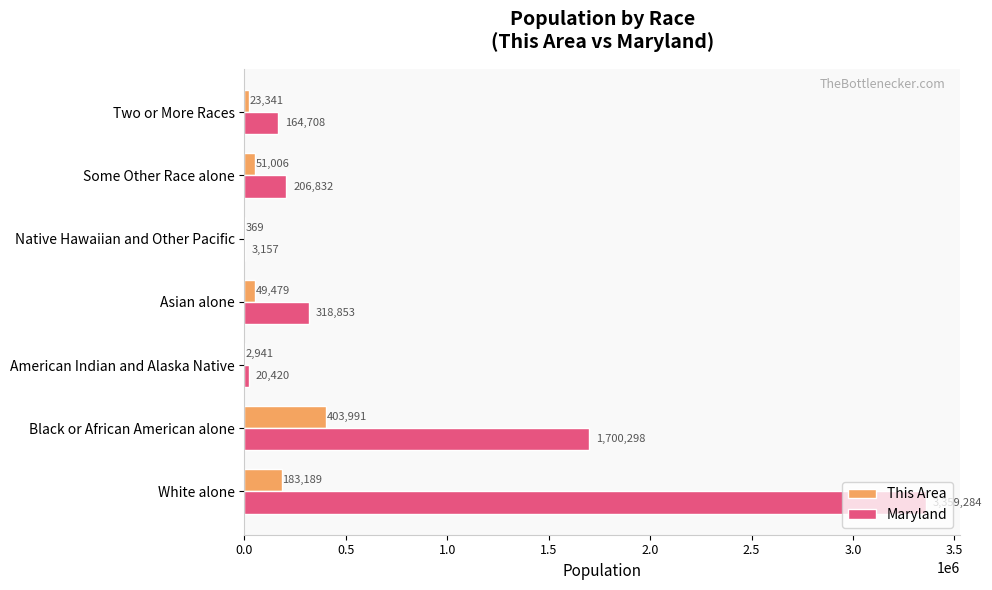

What is the sum of the Maryland values at American Indian and Alaska Native and Black or African American alone?

1720718